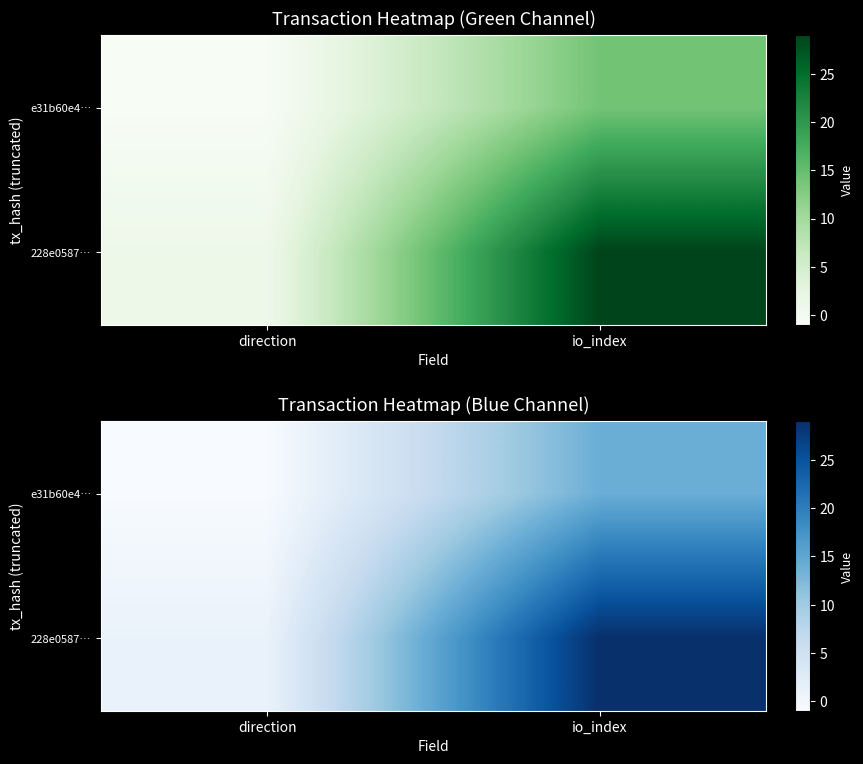

Between direction and io_index, which series saw the biggest shift?

228e0587…